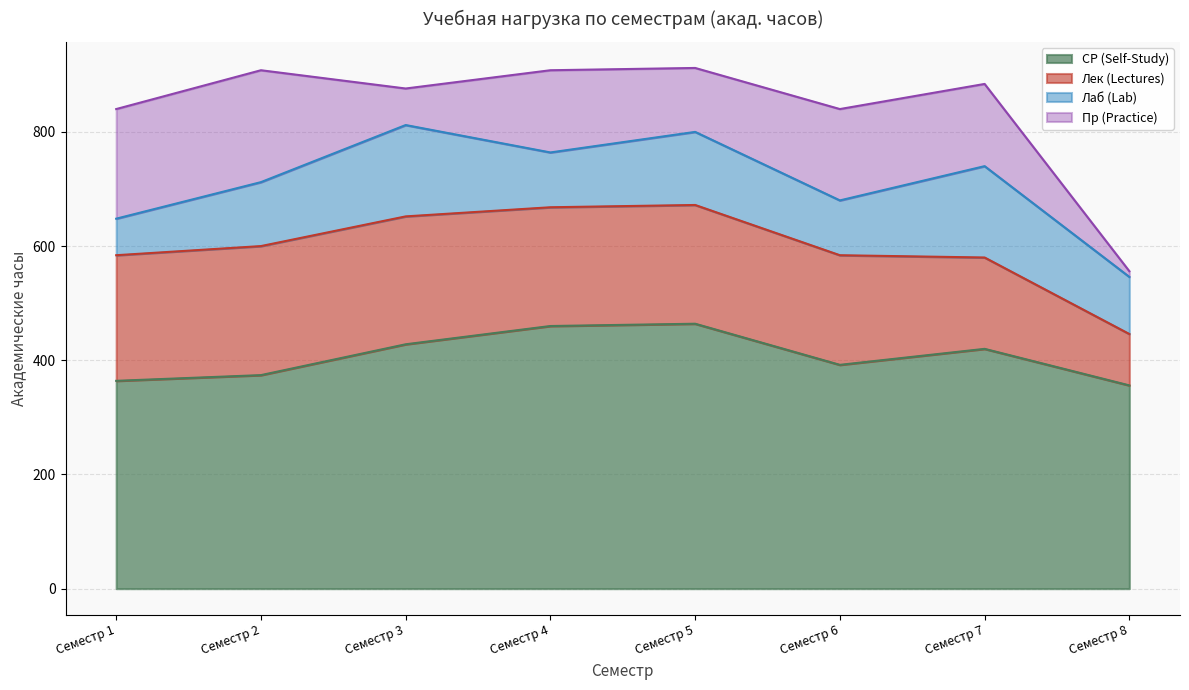

True or false: СР (Self-Study) and Лек (Lectures) cross at least once.

False